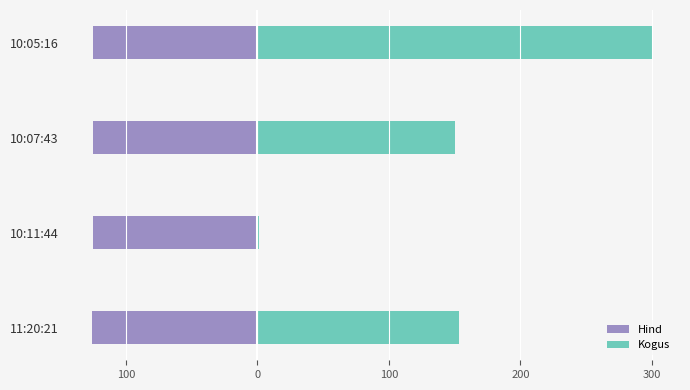

What is the value of the Kogus bar at the 2nd from the left?

1.0